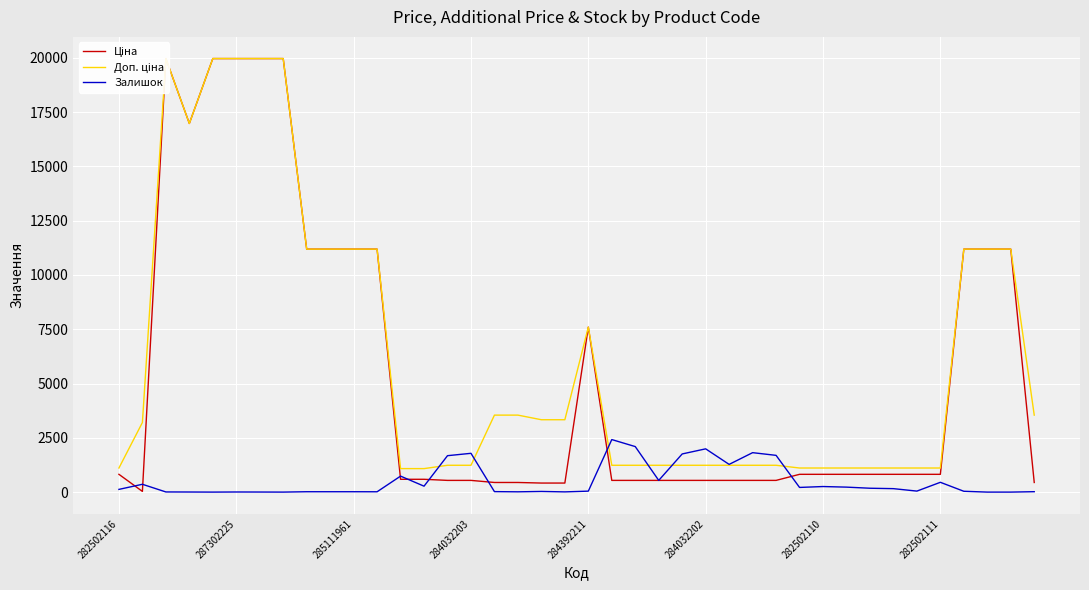

What is the maximum value for Ціна?

19964.2